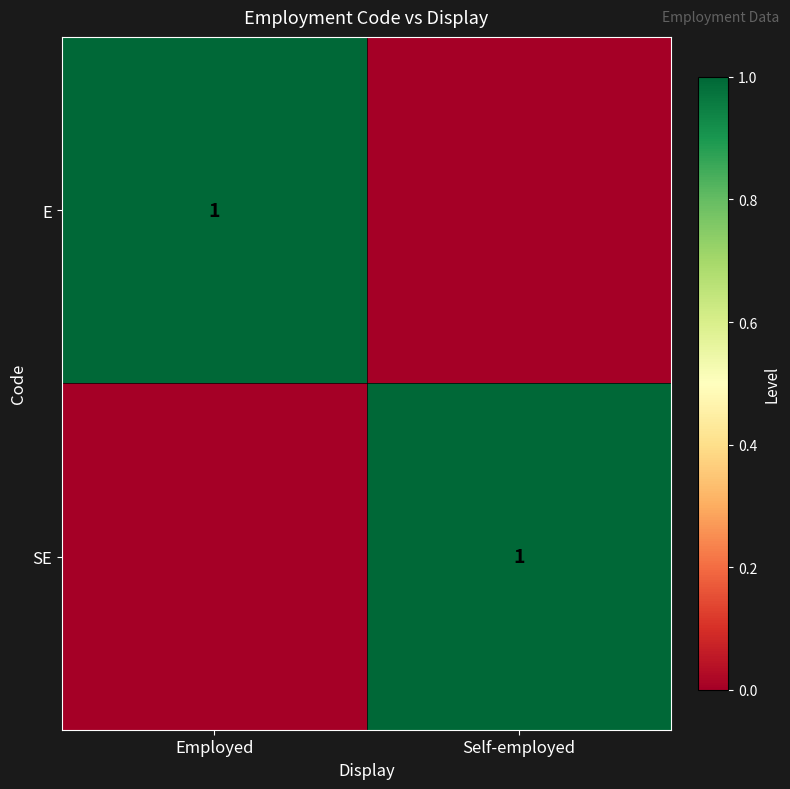

How many data points does each series have?

2